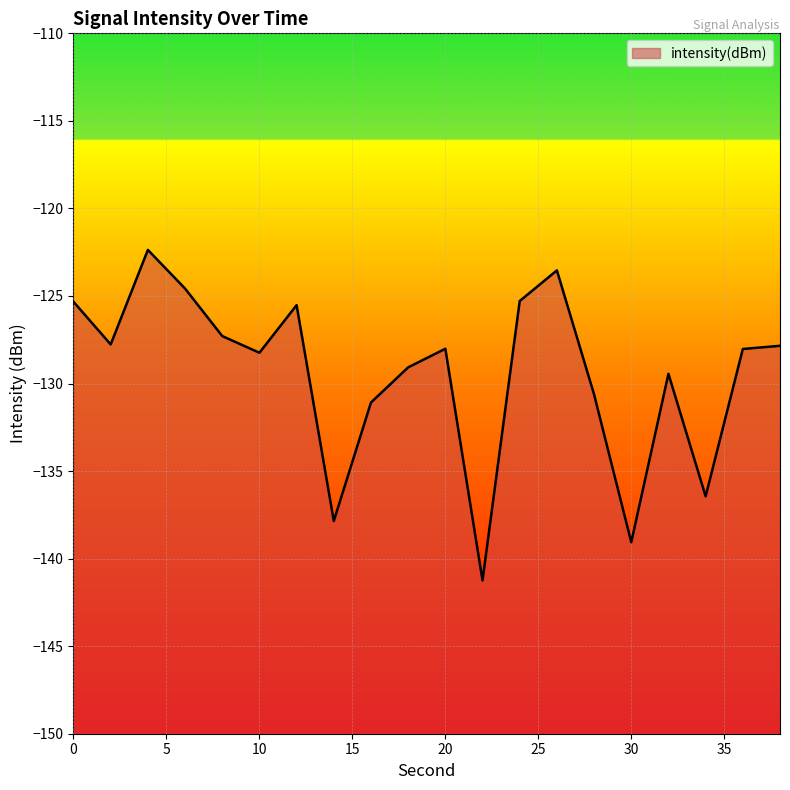

How many points are higher than both their immediate neighbors (excluding endpoints)?

5